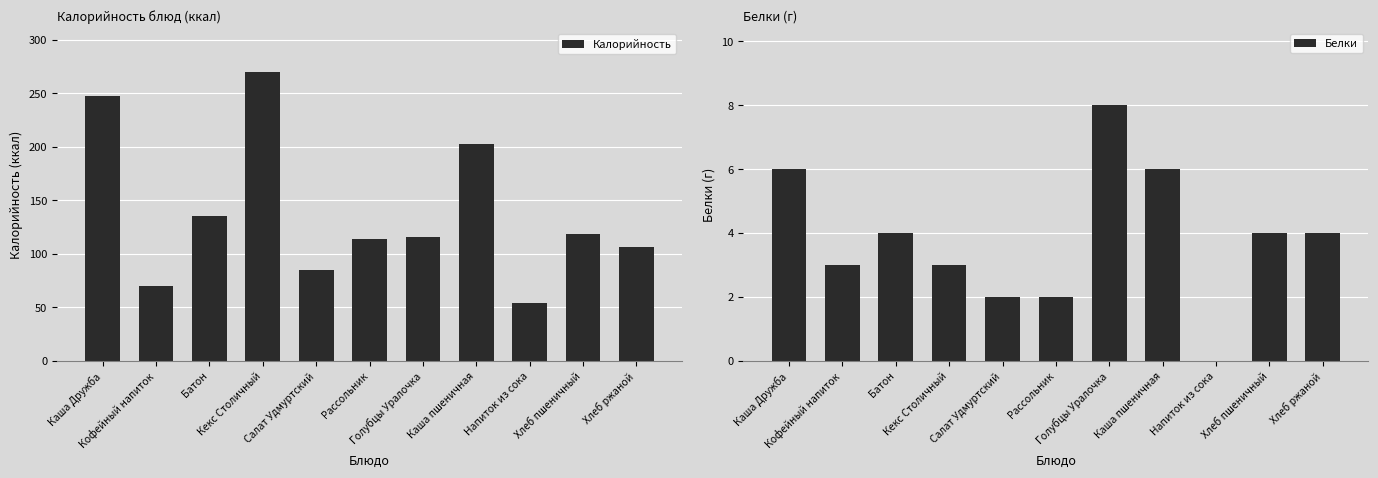

Which series has the largest range (max minus min)?

Калорийность